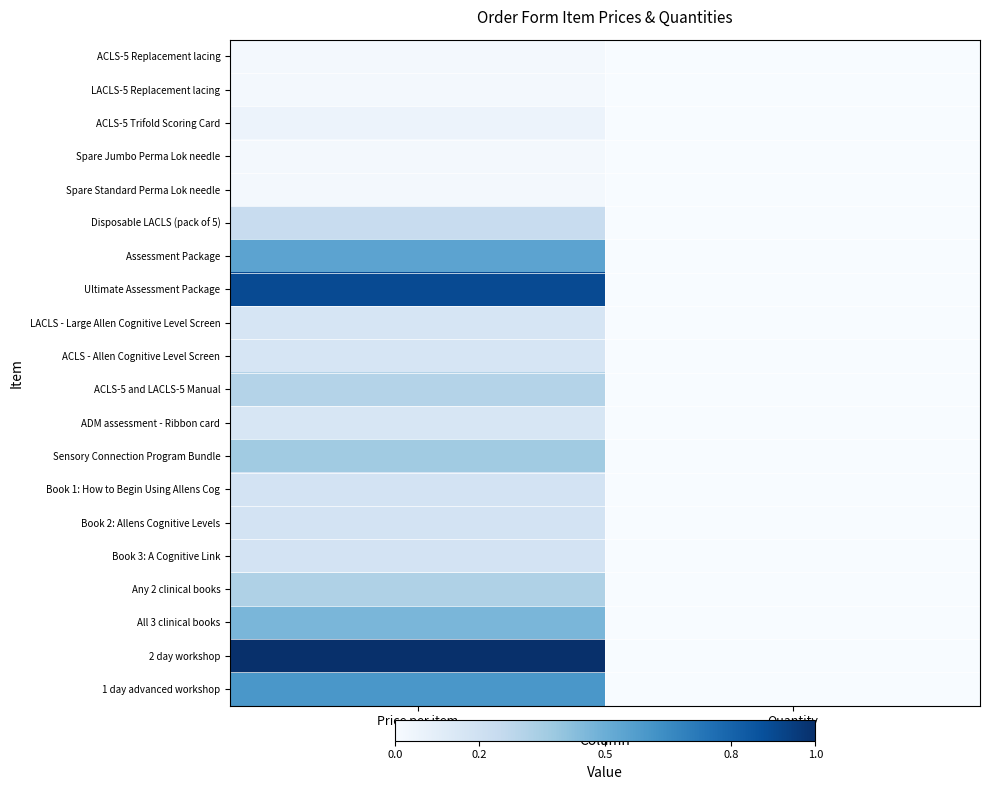

Reading right to left, what are all the values shown in this chart?

ACLS-5 Replacement lacing: Quantity=0.0	Price per item=0.0
LACLS-5 Replacement lacing: Quantity=0.0	Price per item=0.0
ACLS-5 Trifold Scoring Card: Quantity=0.0	Price per item=0.1
Spare Jumbo Perma Lok needle: Quantity=0.0	Price per item=0.0
Spare Standard Perma Lok needle: Quantity=0.0	Price per item=0.0
Disposable LACLS (pack of 5): Quantity=0.0	Price per item=0.2
Assessment Package: Quantity=0.0	Price per item=0.5
Ultimate Assessment Package: Quantity=0.0	Price per item=0.9
LACLS - Large Allen Cognitive Level Screen: Quantity=0.0	Price per item=0.2
ACLS - Allen Cognitive Level Screen: Quantity=0.0	Price per item=0.2
ACLS-5 and LACLS-5 Manual: Quantity=0.0	Price per item=0.3
ADM assessment - Ribbon card: Quantity=0.0	Price per item=0.2
Sensory Connection Program Bundle: Quantity=0.0	Price per item=0.4
Book 1: How to Begin Using Allens Cog: Quantity=0.0	Price per item=0.2
Book 2: Allens Cognitive Levels: Quantity=0.0	Price per item=0.2
Book 3: A Cognitive Link: Quantity=0.0	Price per item=0.2
Any 2 clinical books: Quantity=0.0	Price per item=0.3
All 3 clinical books: Quantity=0.0	Price per item=0.5
2 day workshop: Quantity=0.0	Price per item=1.0
1 day advanced workshop: Quantity=0.0	Price per item=0.6